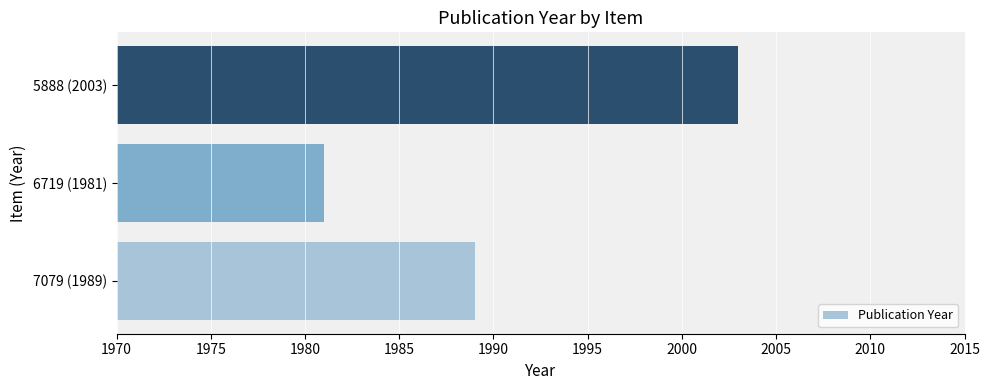

What is the greatest value displayed?

2003